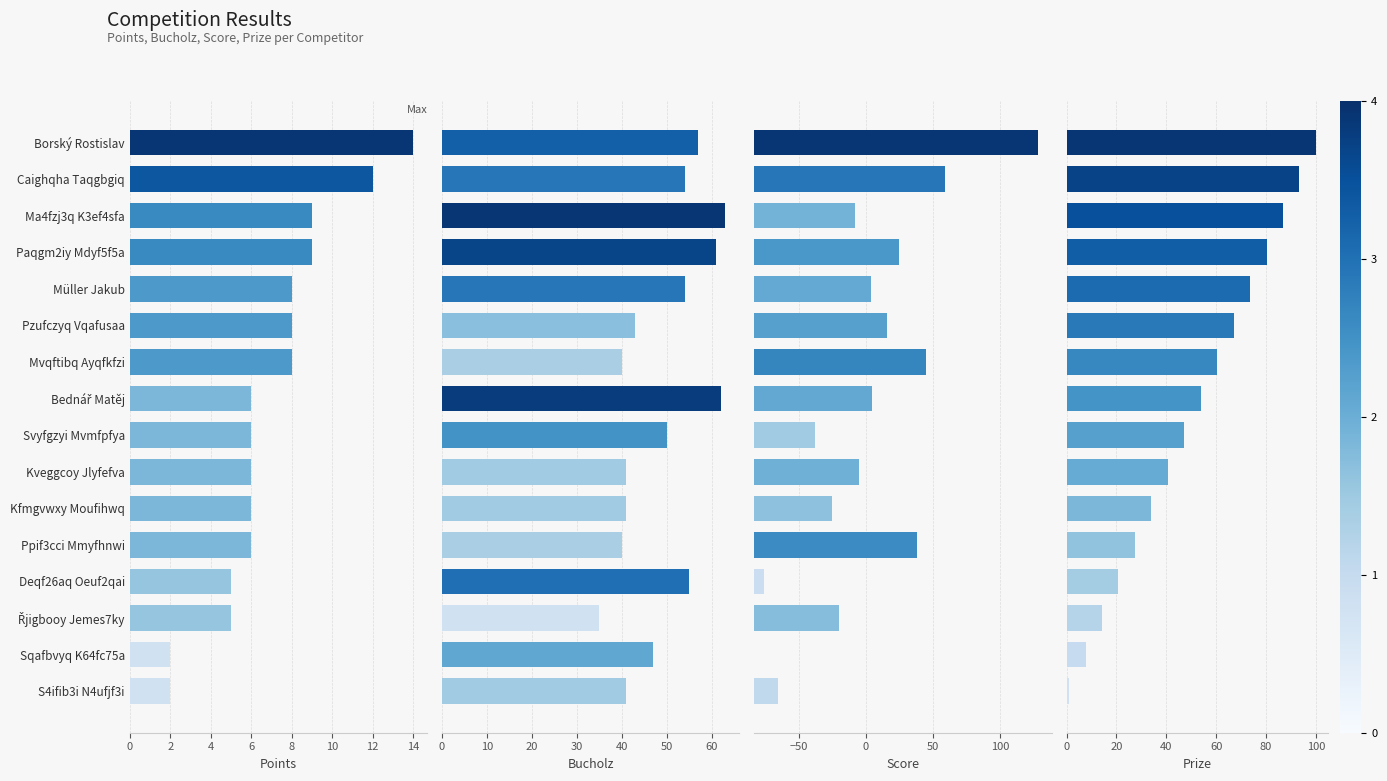

What is the difference between the maximum and second lowest values in the Bucholz series?

23.0